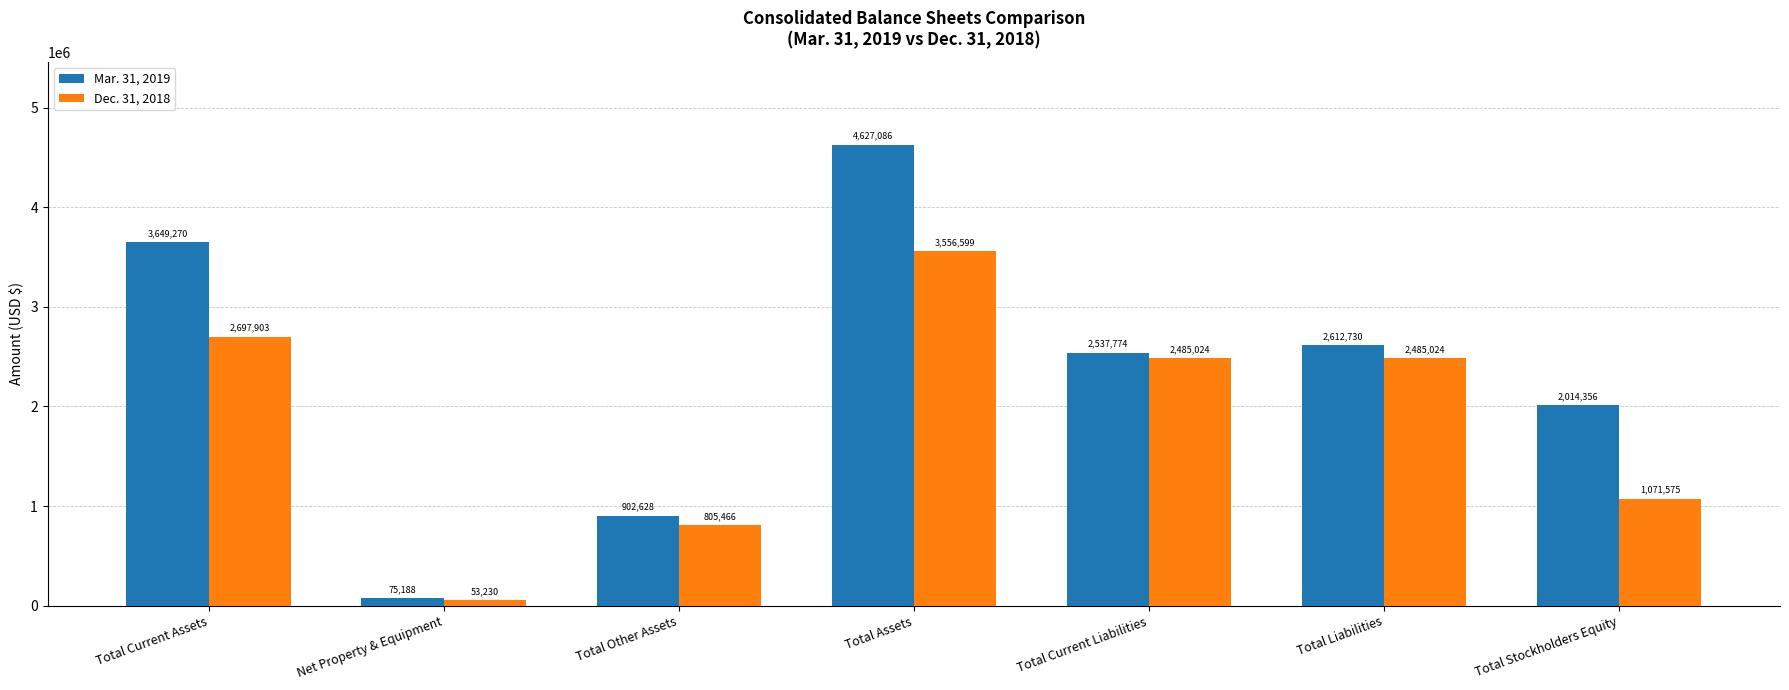

What is the highest value of the Mar. 31, 2019 series?

4627086